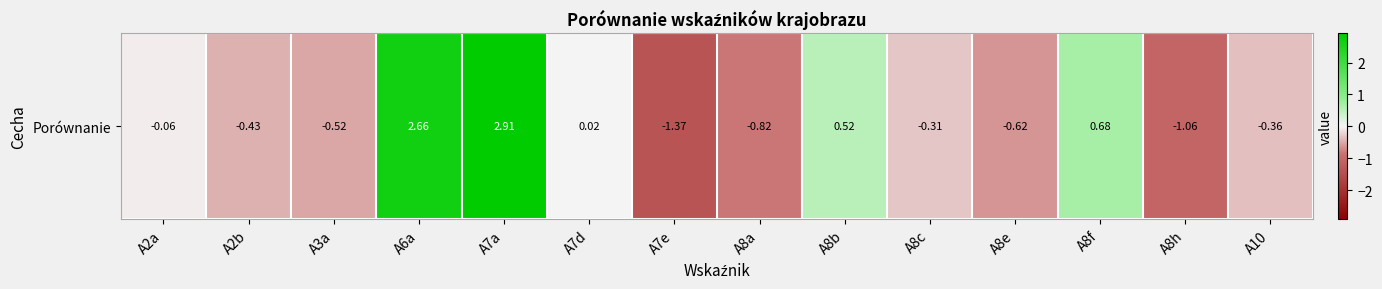

Is it true that the value at A8c is -0.5?

False